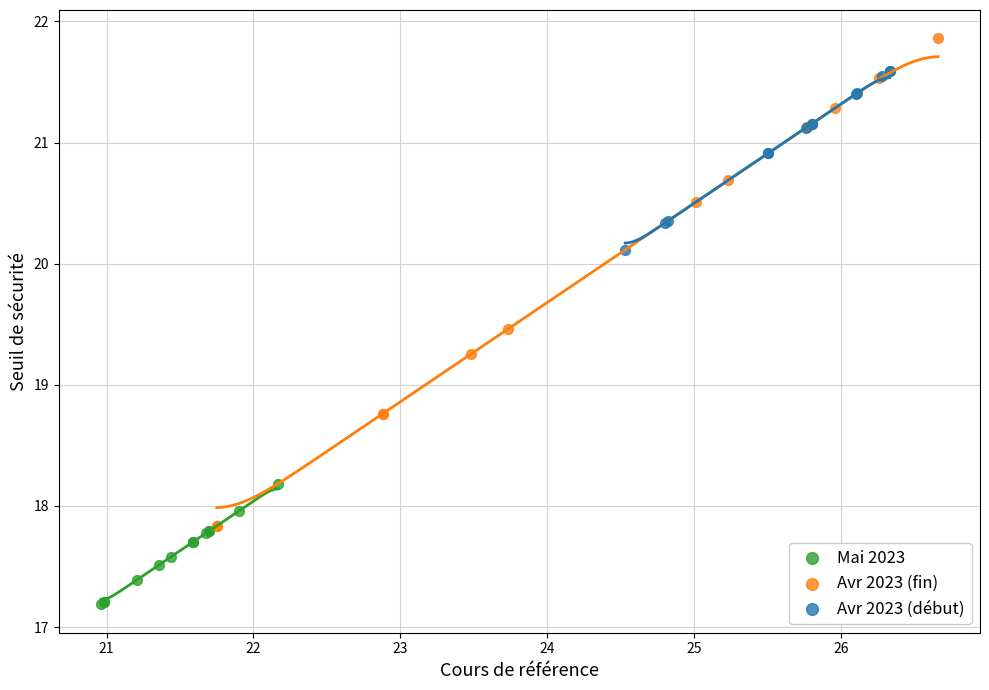

Which series reaches the minimum Y coordinate?

Mai 2023